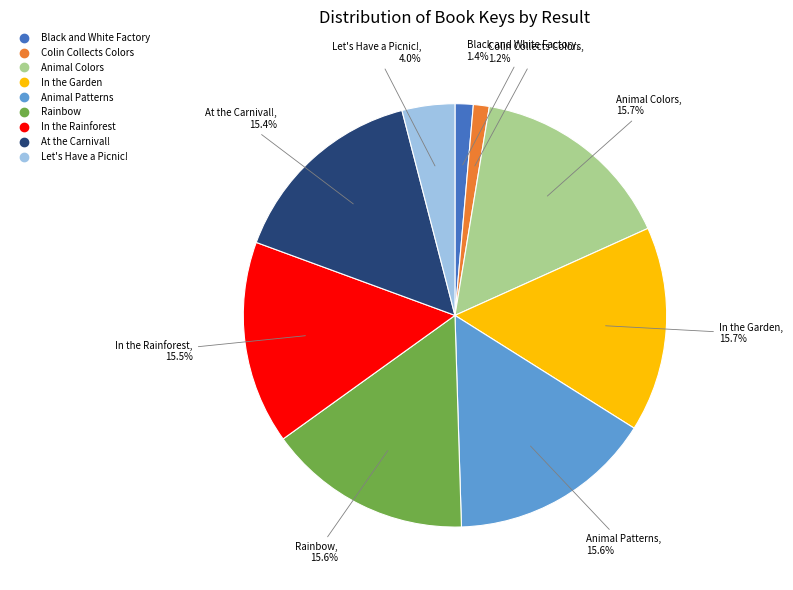

Is there any slice that represents more than half of the pie?

No